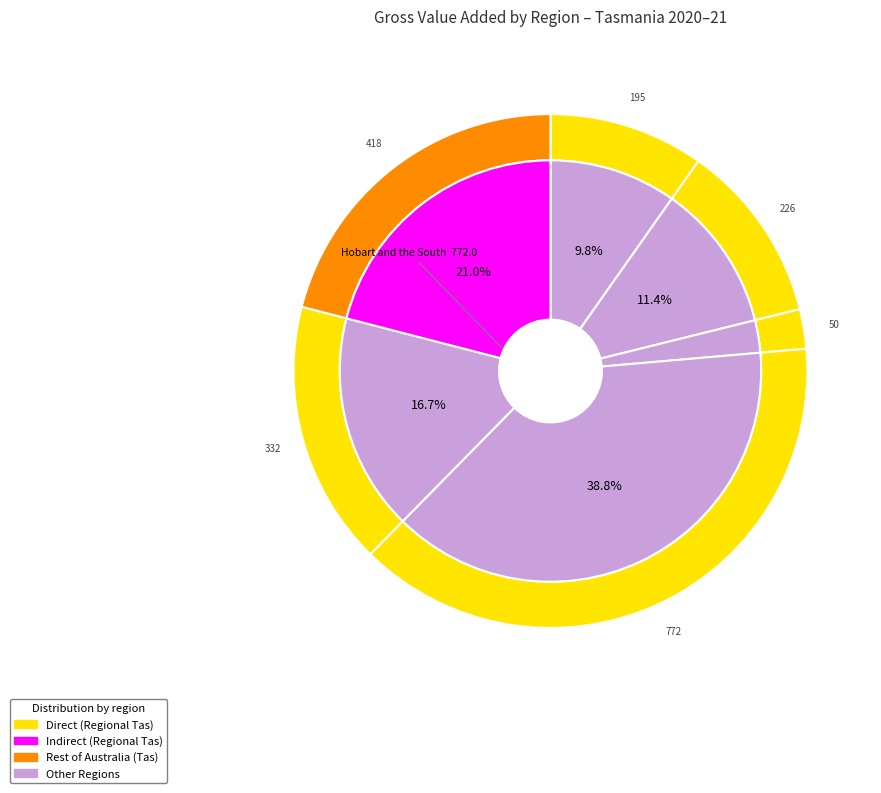

Is it true that West Coast is 2% of the pie?

True